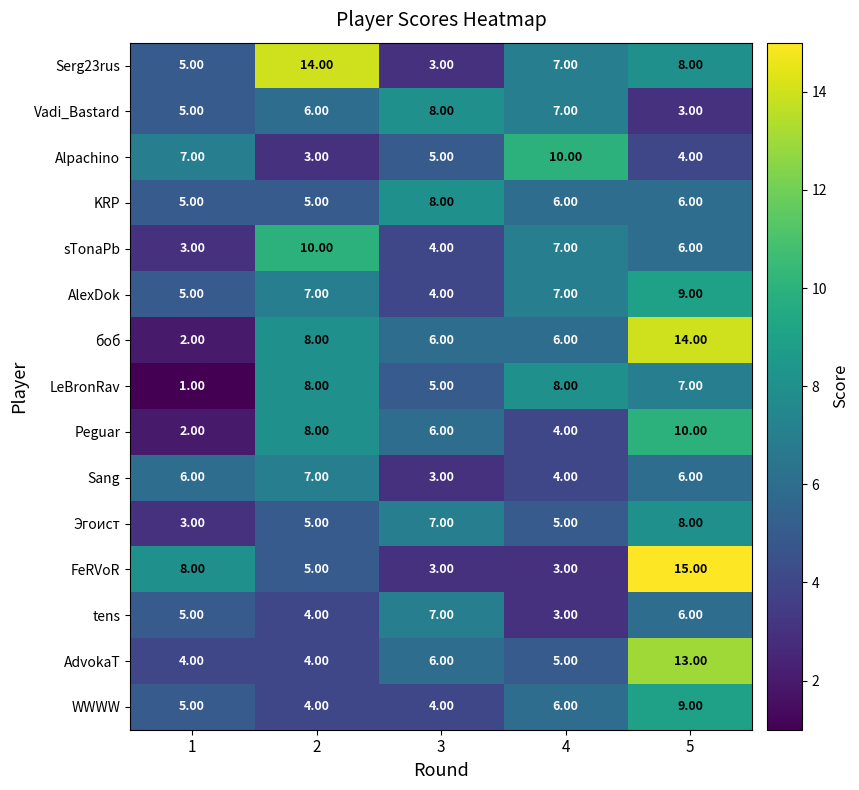

Count the number of categories in the chart.

5